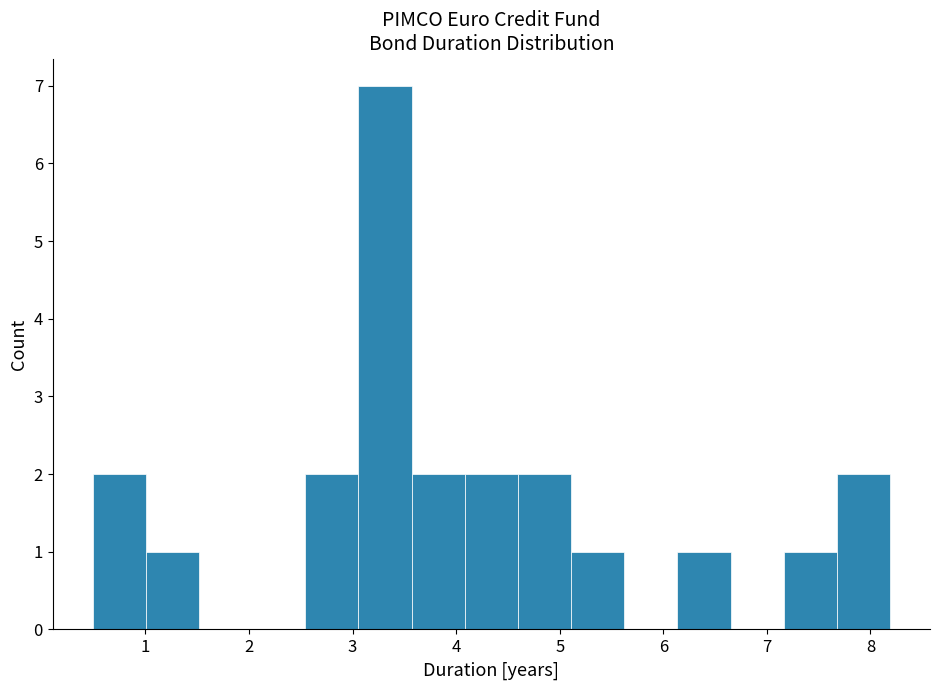

Which range on the x-axis has the tallest bar?

3.1 to 3.6